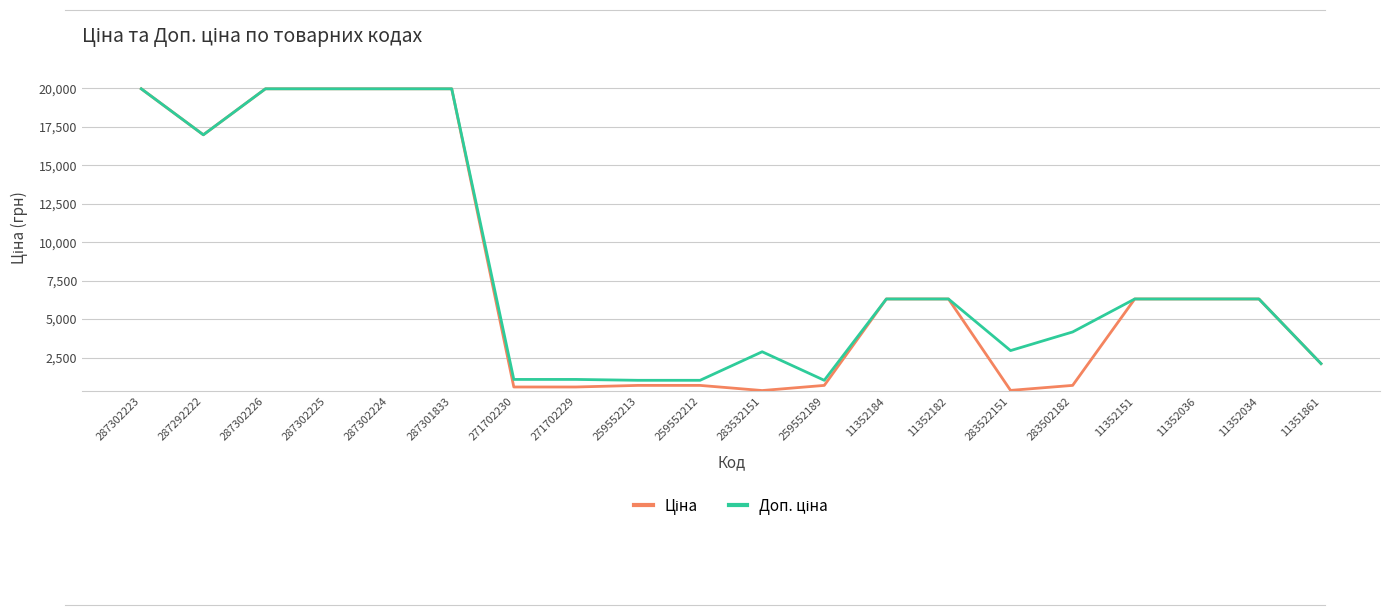

How many lines are shown in the chart?

2